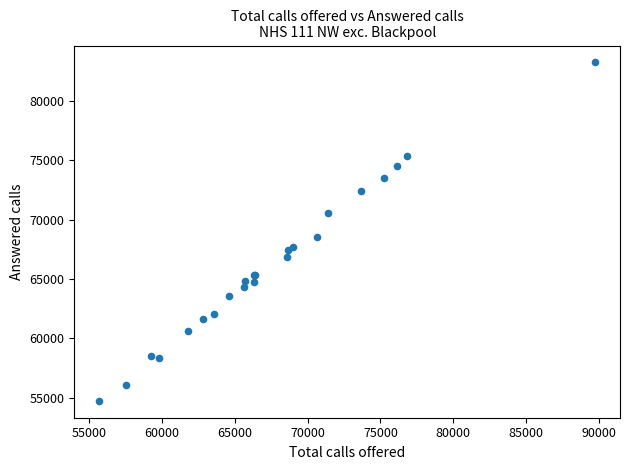

What Y value in the scatter plot is closest to 68995?

68550